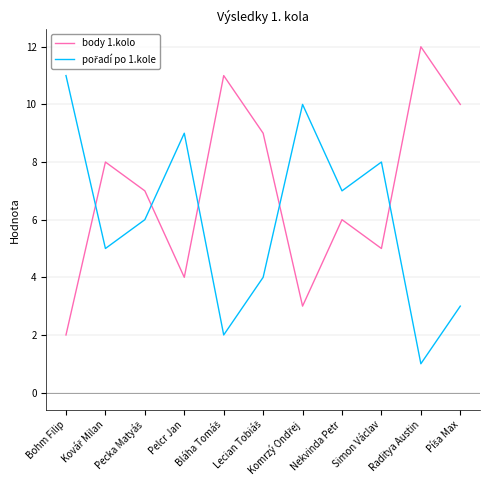

Which series has the largest total across all categories?

body 1.kolo